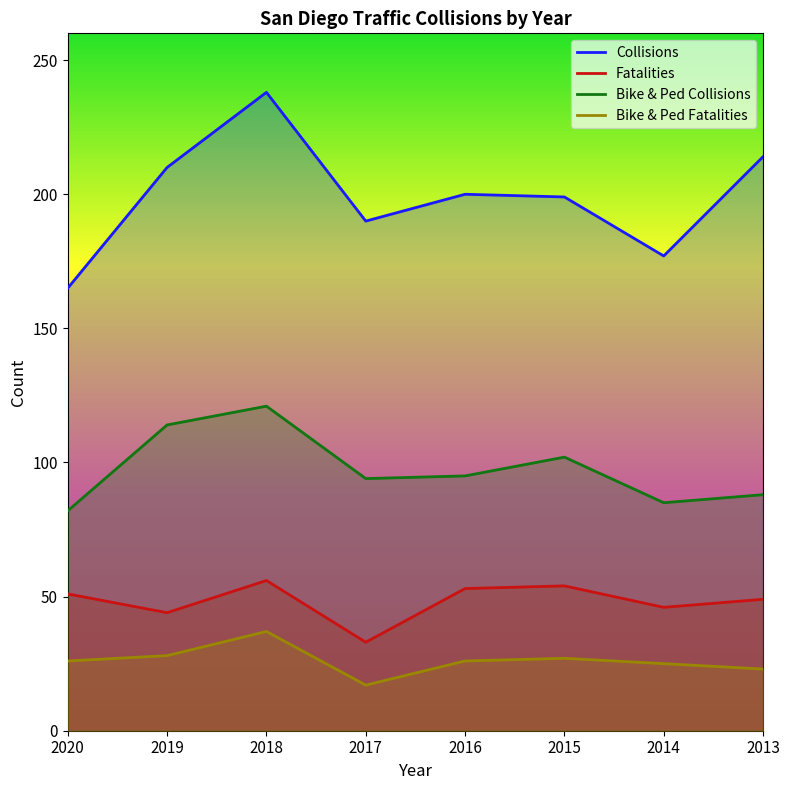

True or false: Collisions and Bike & Ped Collisions intersect in this chart.

False